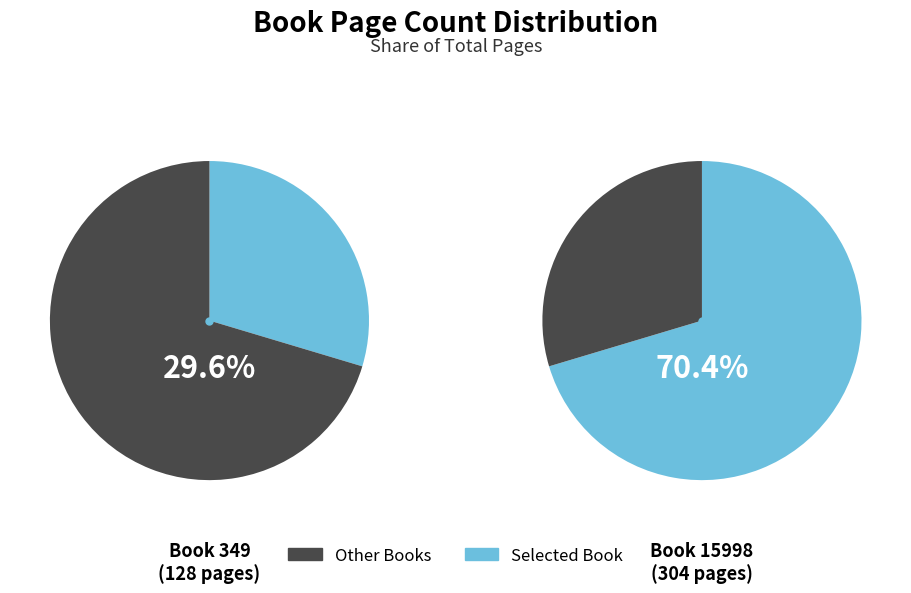

To the nearest percent, what is the average slice percentage?

50%